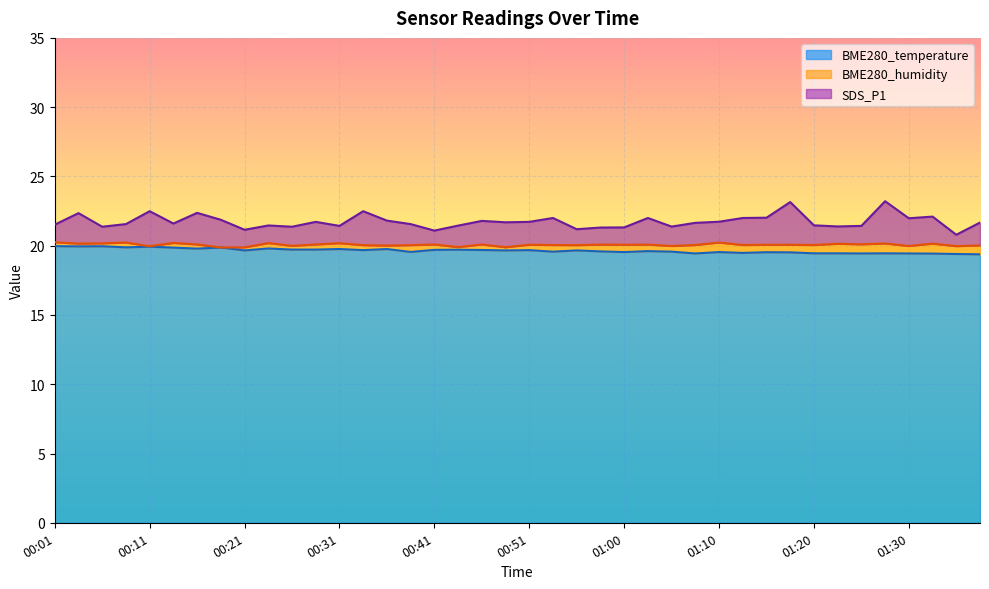

What is the greatest value displayed?

23.2